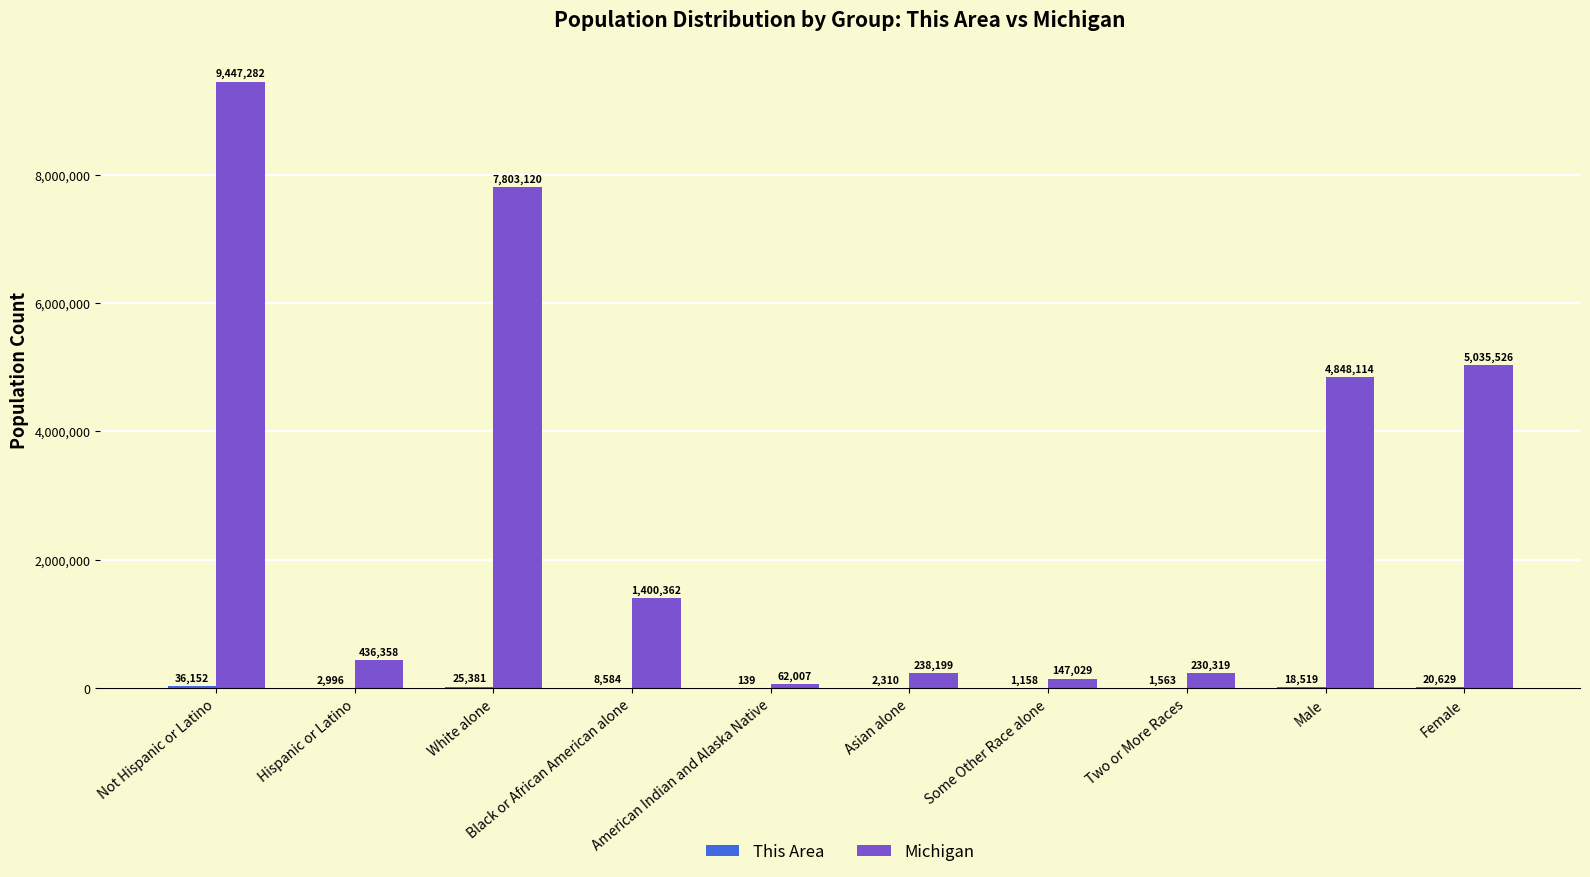

Is it true that Michigan equals 4848114 at Male?

True